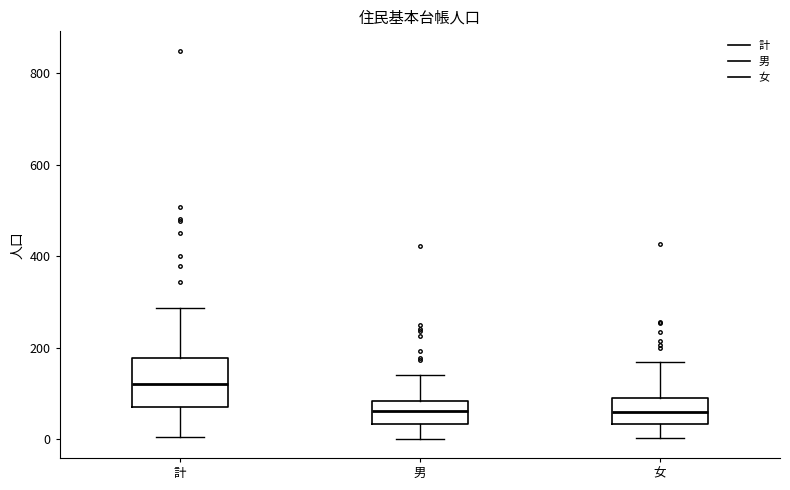

Which box is the tallest, from its lower edge to its upper edge?

計